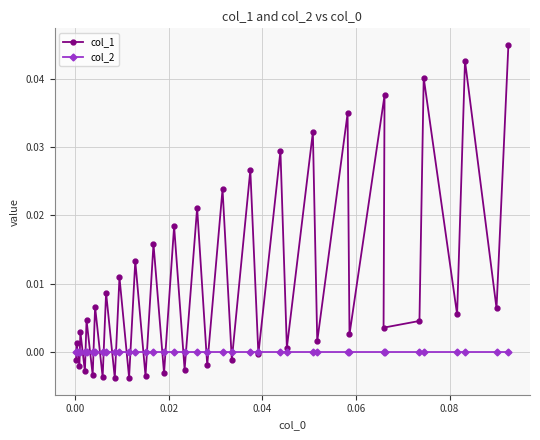

After their last crossing, which series has the higher values: col_2 or col_1?

col_1